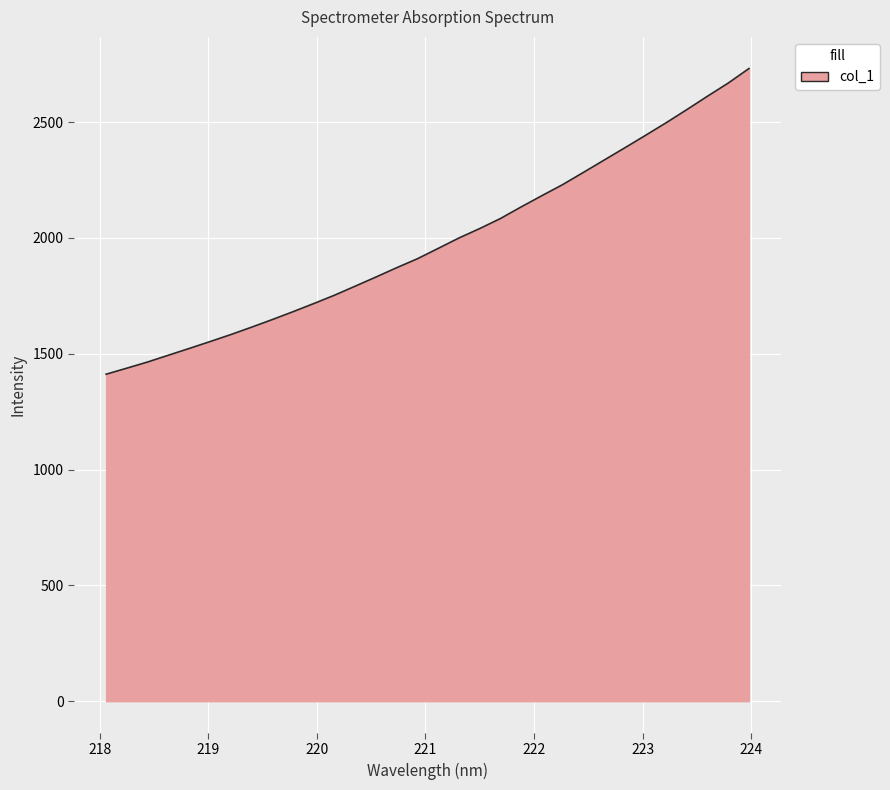

What is the maximum value shown in the chart?

2731.4